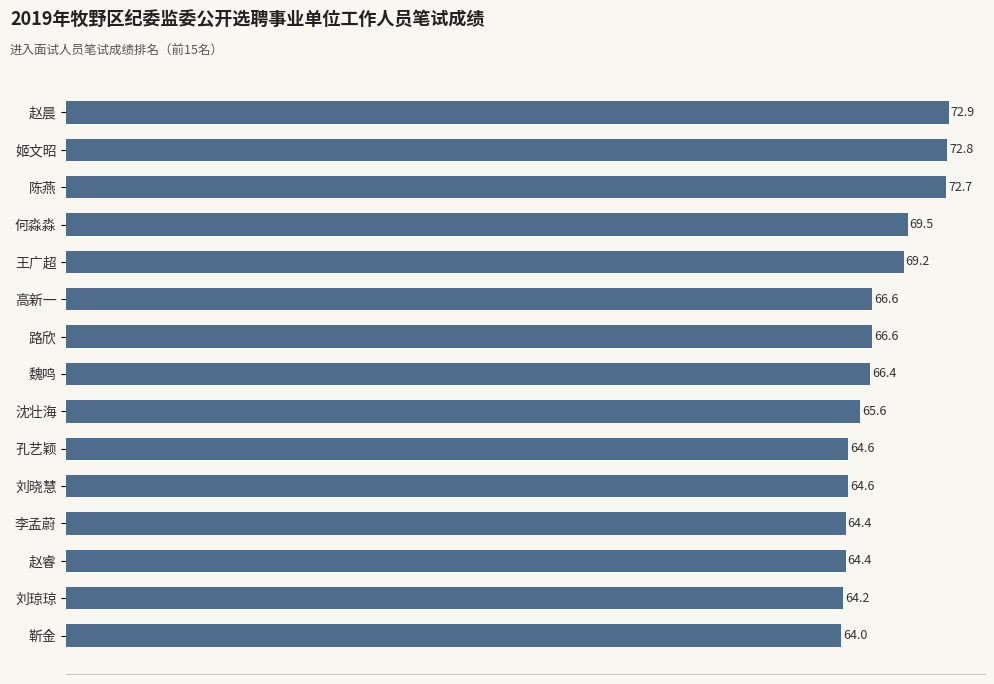

What is the change in value from 李孟蔚 to 高新一?

+2.2